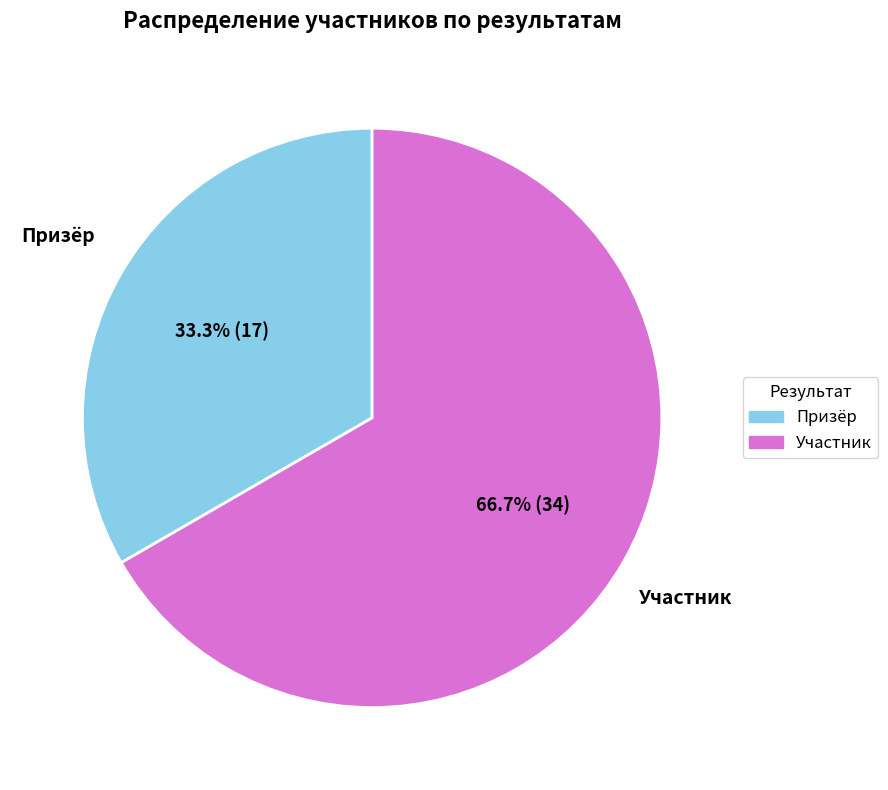

Which slice represents more than half of the pie?

Участник